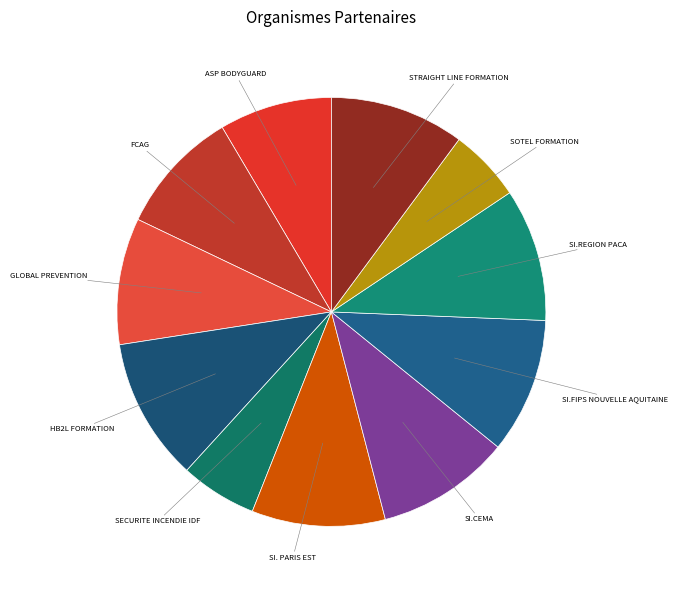

Is there any slice that represents more than half of the pie?

No